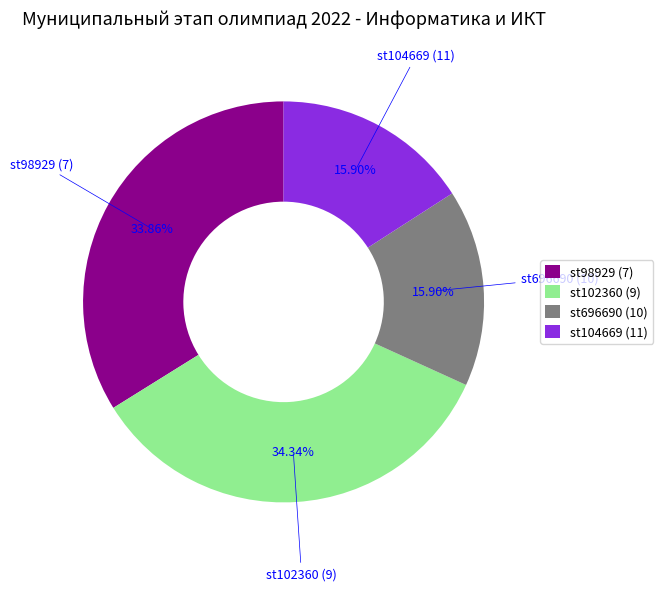

Which has a higher value, st102360 (9) or st696690 (10)?

st102360 (9)